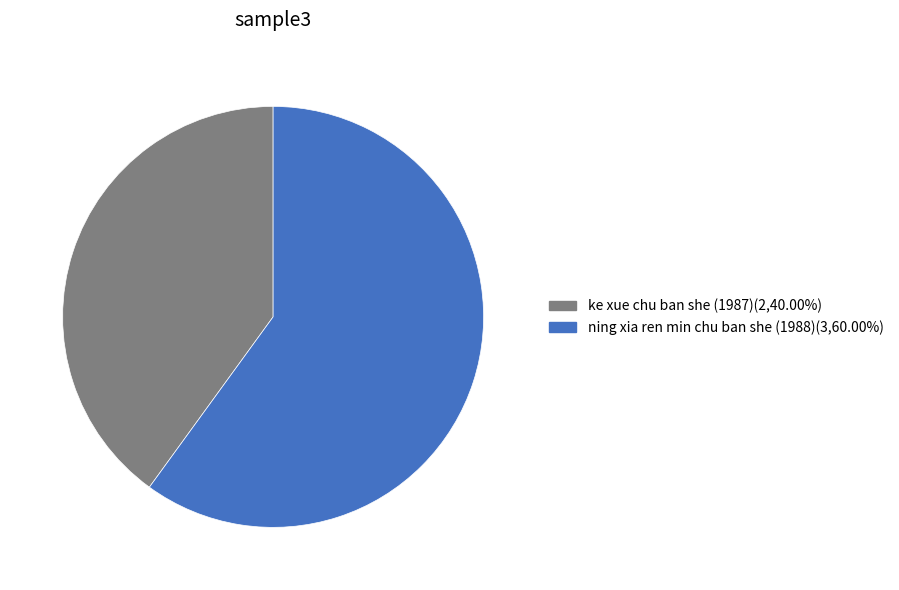

Which category has the smallest portion of the pie?

ke xue chu ban she (1987)